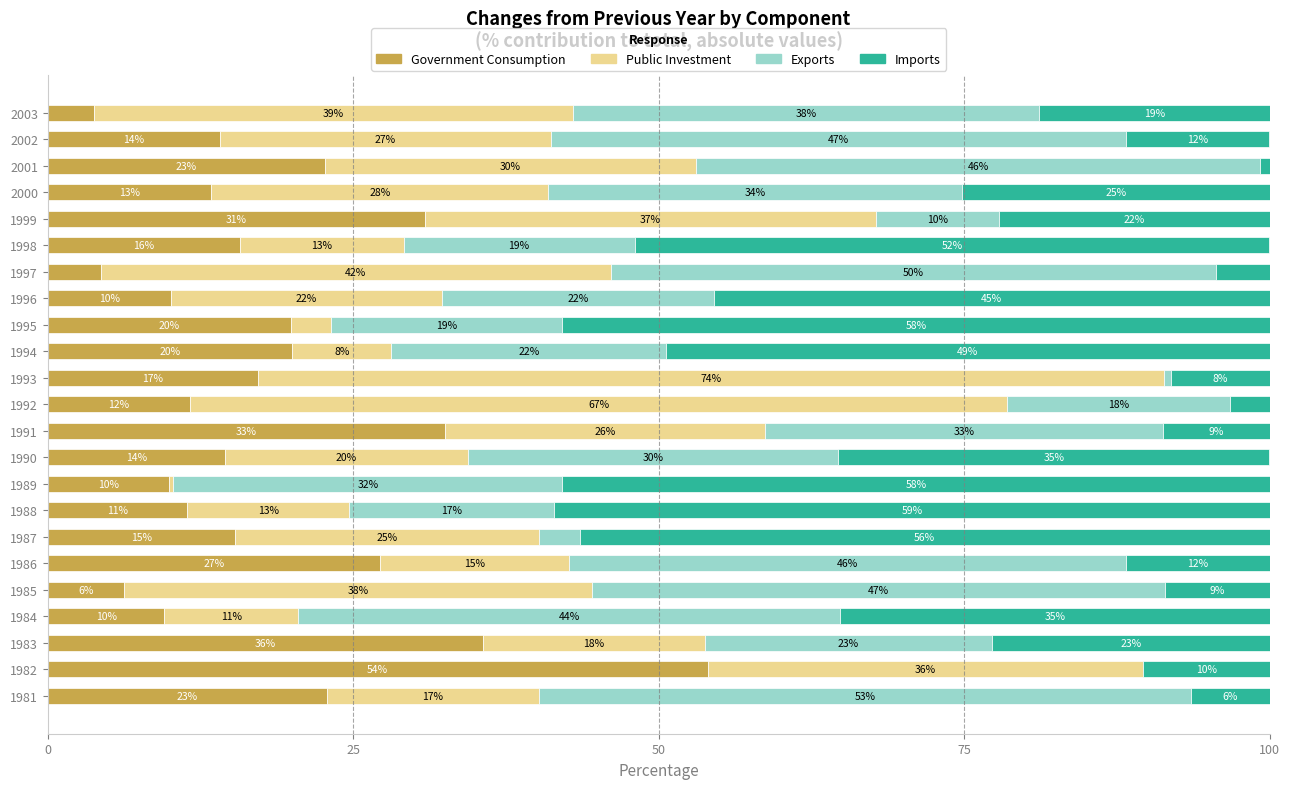

What are all the series names shown in the legend?

Government Consumption, Public Investment, Exports, Imports